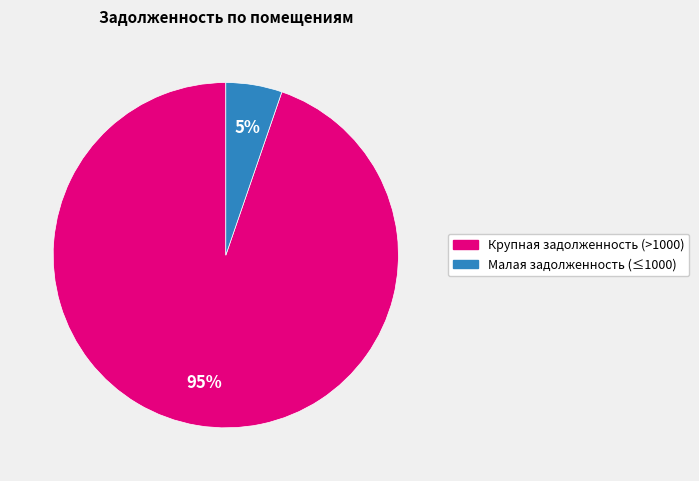

Is there any slice that represents more than half of the pie?

Yes